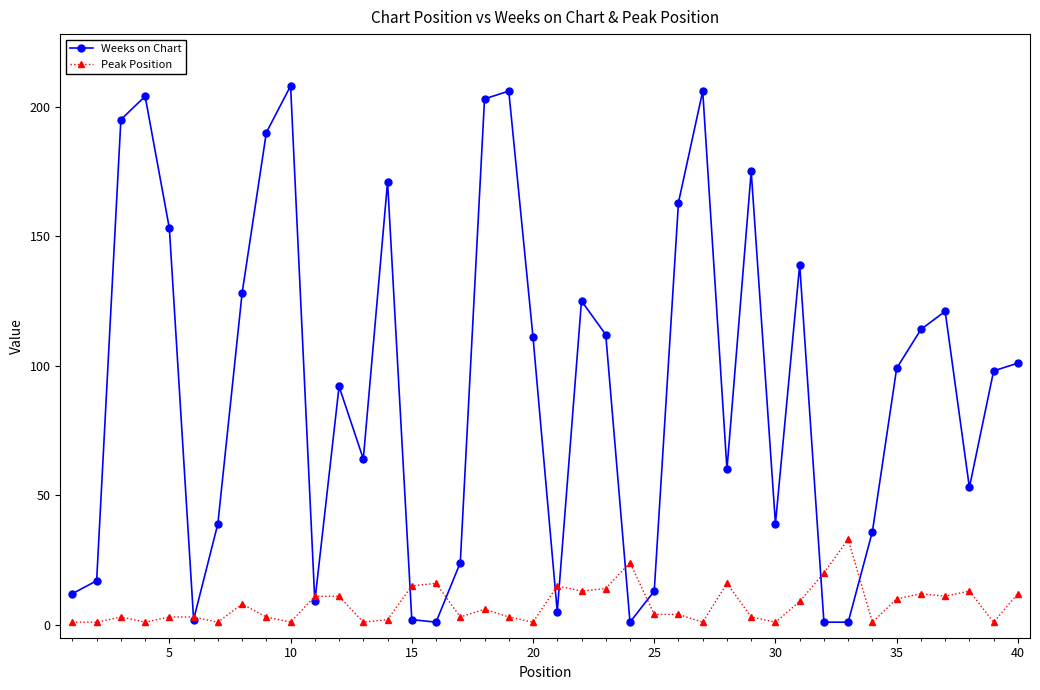

Which series has the largest total across all categories?

Weeks on Chart